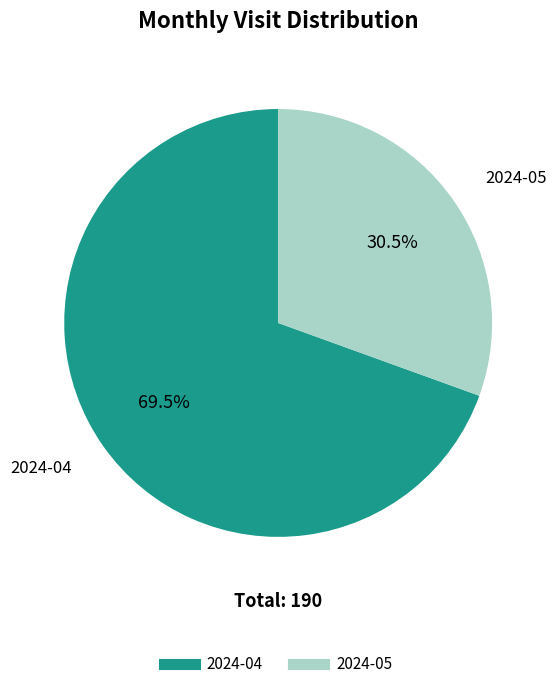

To the nearest percent, what is the difference between the largest and smallest slice percentages?

39%